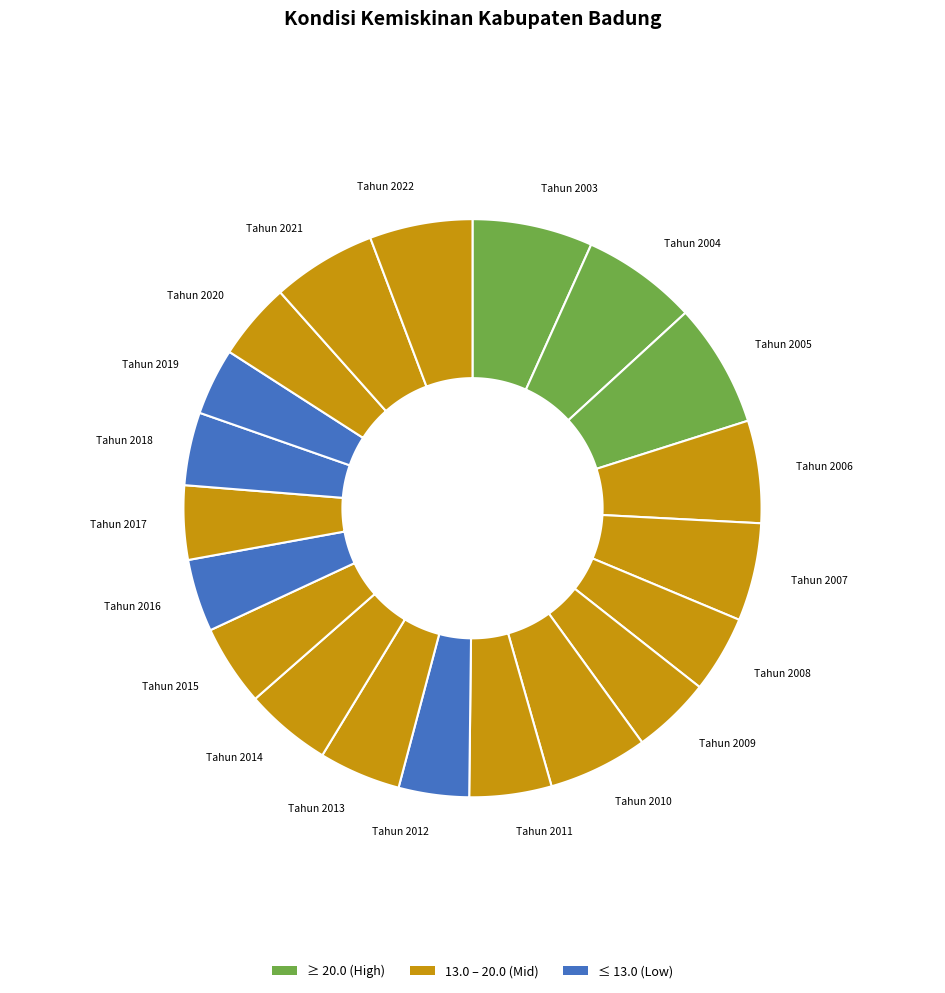

Count the number of slices in the pie.

20